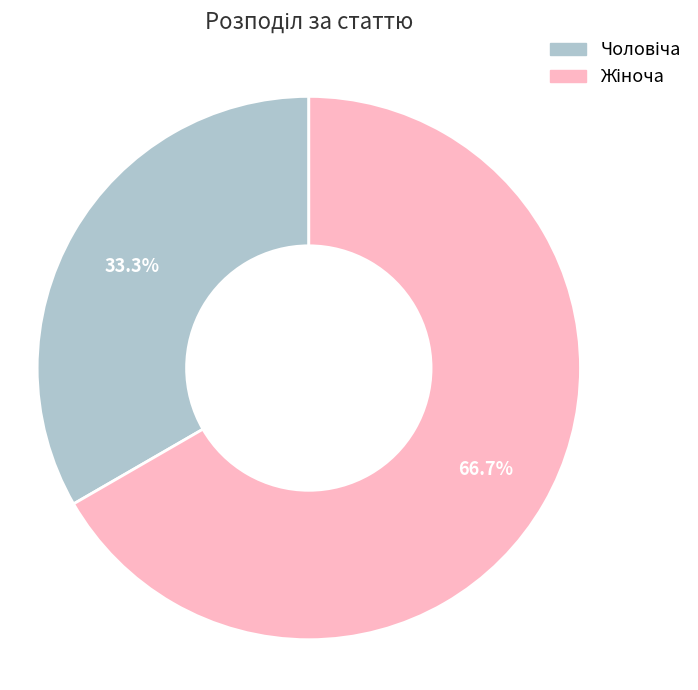

Is there a majority slice in this chart?

Yes